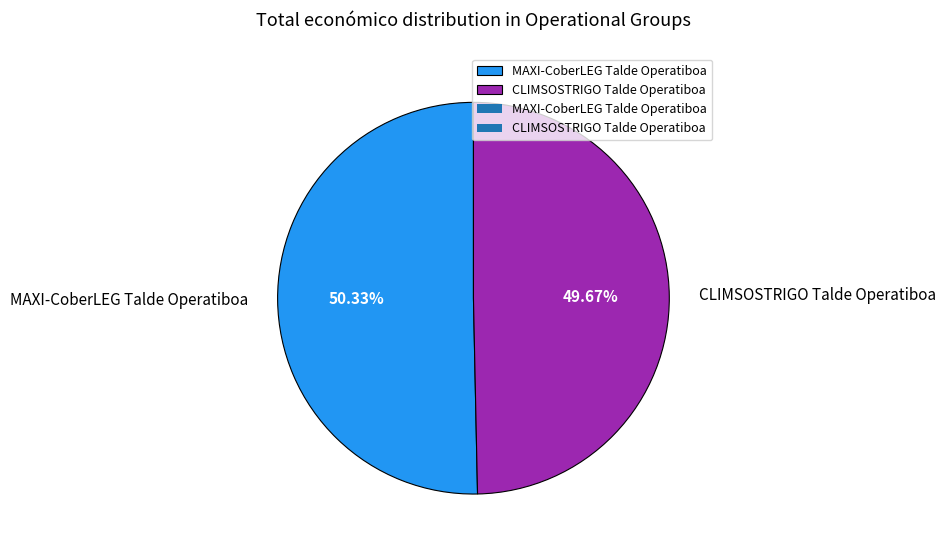

Combined, do MAXI-CoberLEG Talde Operatiboa and CLIMSOSTRIGO Talde Operatiboa account for over 50%?

Yes